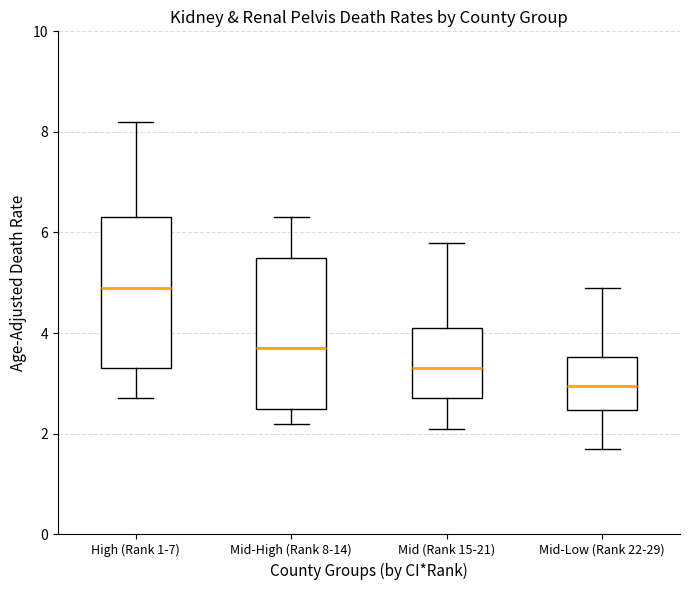

Reading left to right, transcribe this box plot: for each box, give where its median line is, the range the box spans, and where its two whiskers end, as read against the y-axis. The values are not printed on the chart, so give them approximately, as read against the axis.

High (Rank 1-7): median 5.0, box 3.4 to 6.4, whiskers 2.8 to 8.2
Mid-High (Rank 8-14): median 3.8, box 2.6 to 5.6, whiskers 2.2 to 6.4
Mid (Rank 15-21): median 3.4, box 2.8 to 4.2, whiskers 2.2 to 5.8
Mid-Low (Rank 22-29): median 3.0, box 2.4 to 3.6, whiskers 1.8 to 5.0